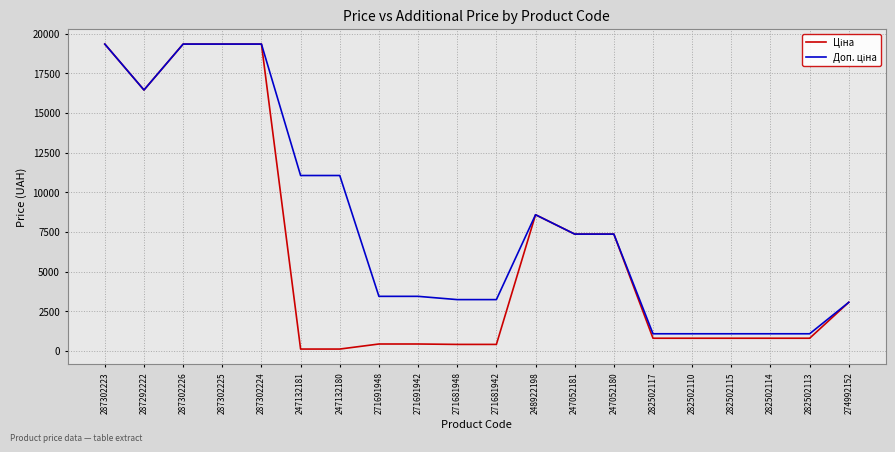

What is the total value across all series at 287302223?

38686.1